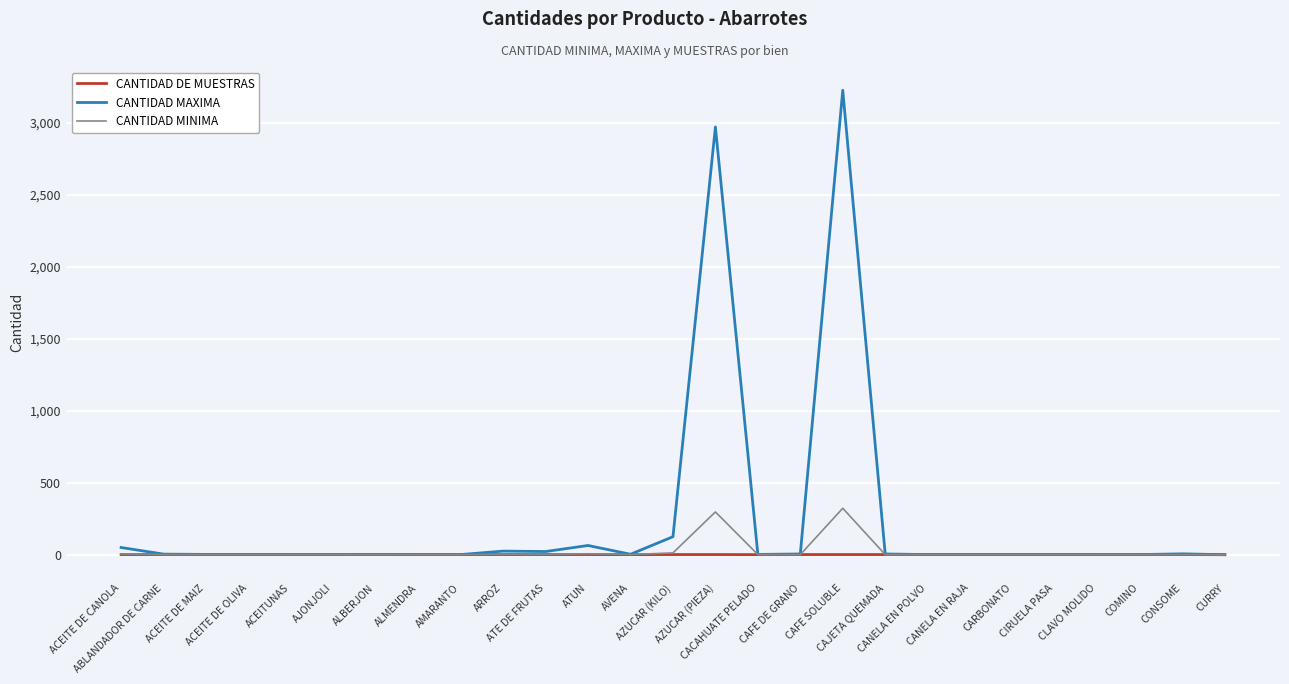

How many lines are shown in the chart?

3